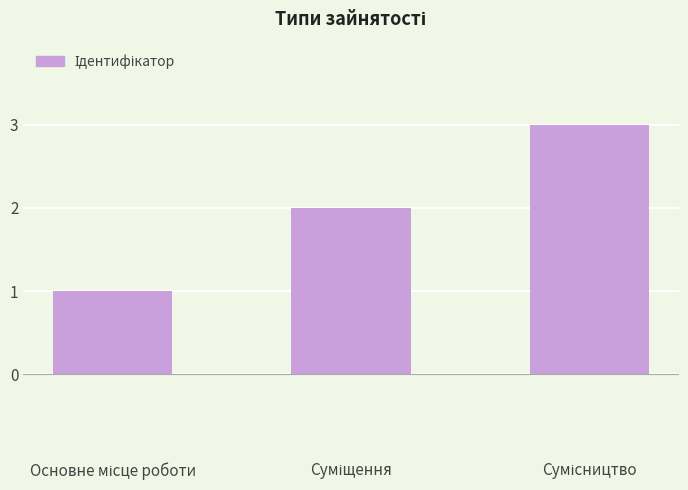

What is the maximum value shown in the chart?

3